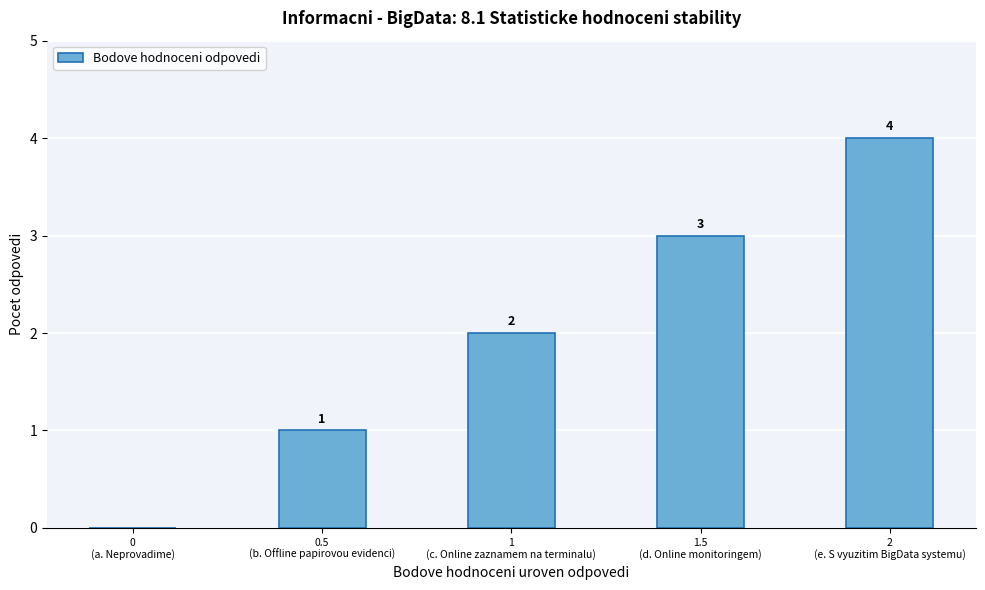

What is the greatest value displayed?

4